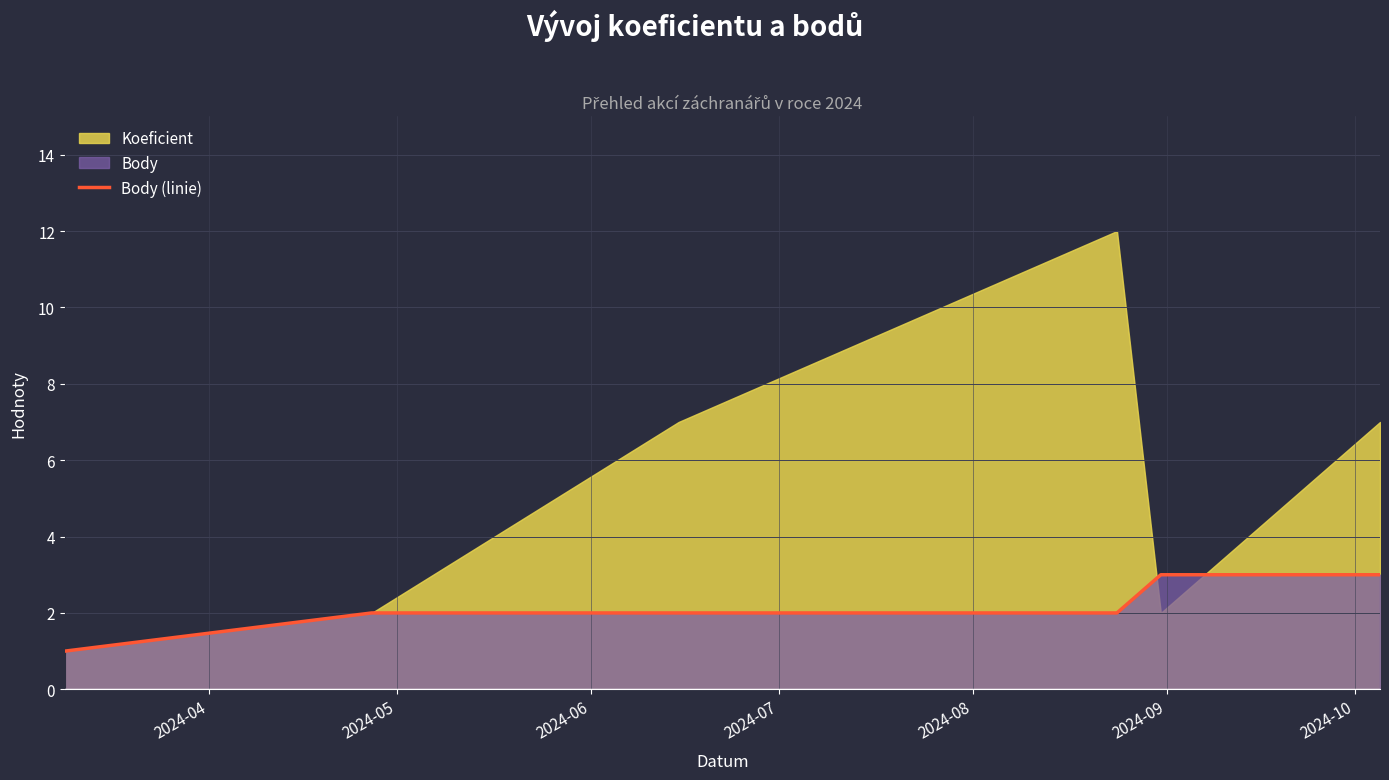

What is the maximum value for Body (linie)?

3